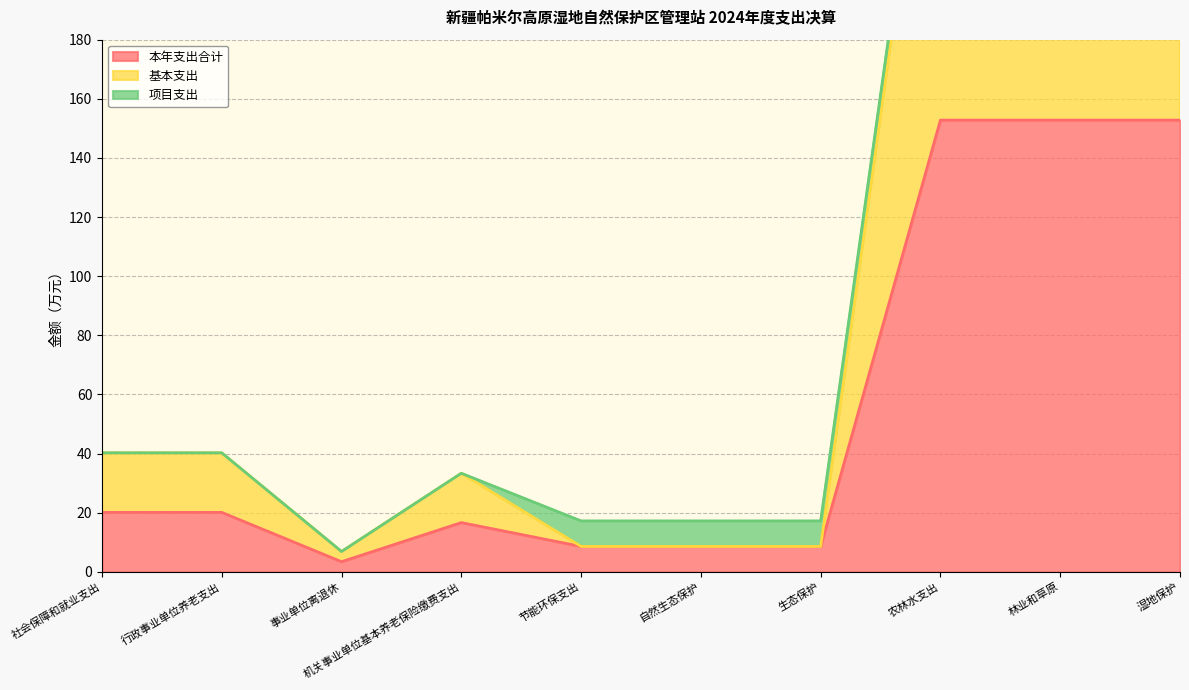

What is the approximate value of 本年支出合计 at 机关事业单位基本养老保险缴费支出?

16.7